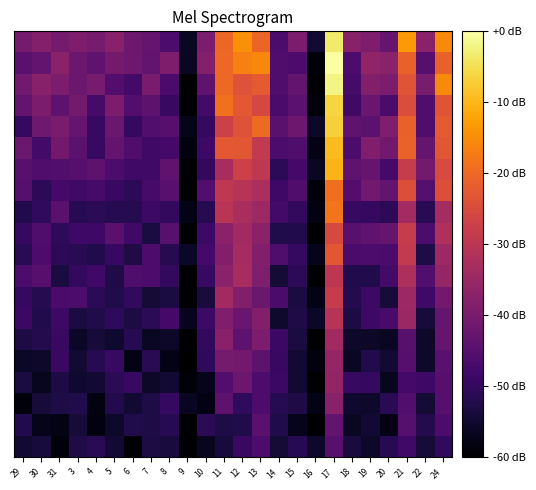

How many distinct data groups are displayed?

20